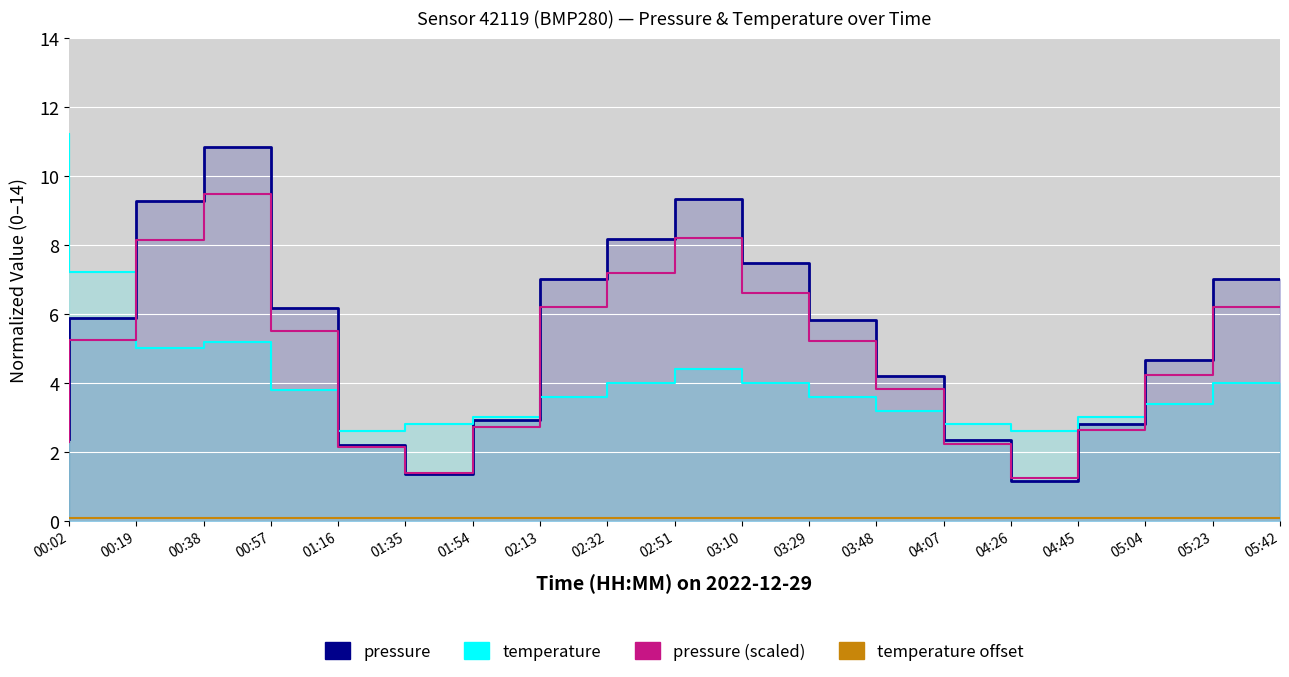

In temperature, how many points are higher than both neighbors (excluding endpoints)?

2